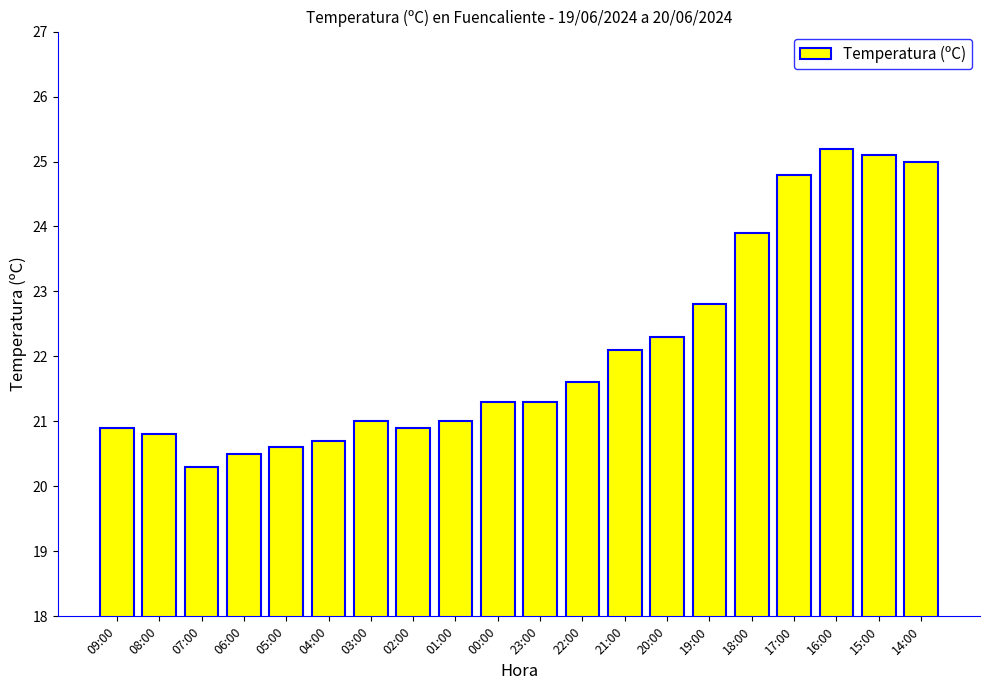

Approximately how many times larger is the value at 21:00 compared to 16:00?

0.9